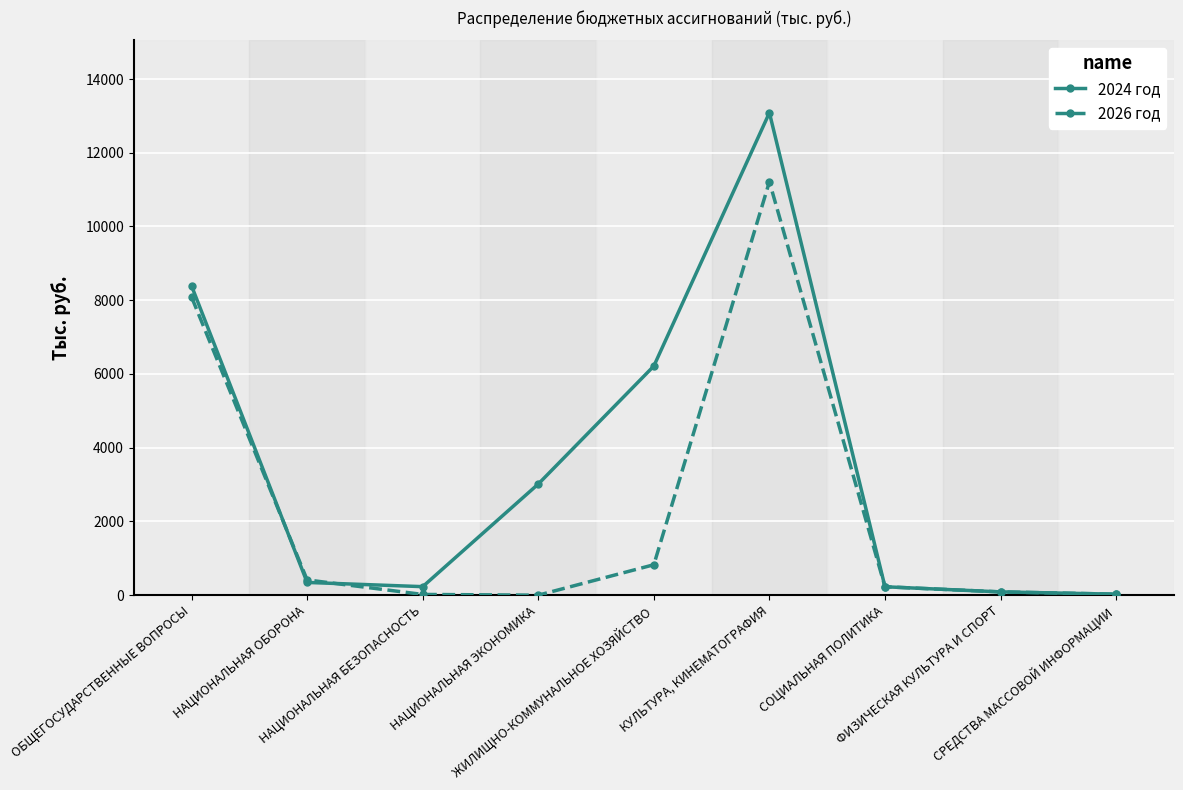

What is the maximum value for 2024 год?

13085.1